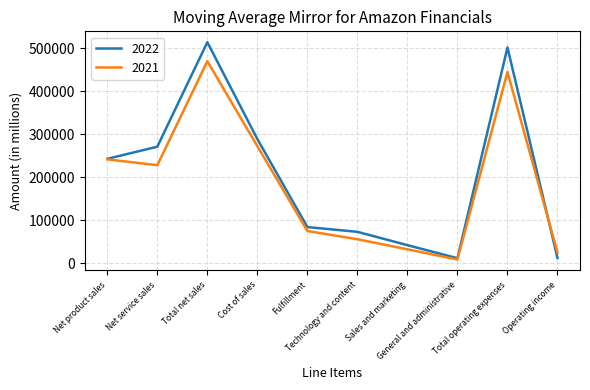

At Net service sales, list the series in order from largest to smallest.

2022, 2021